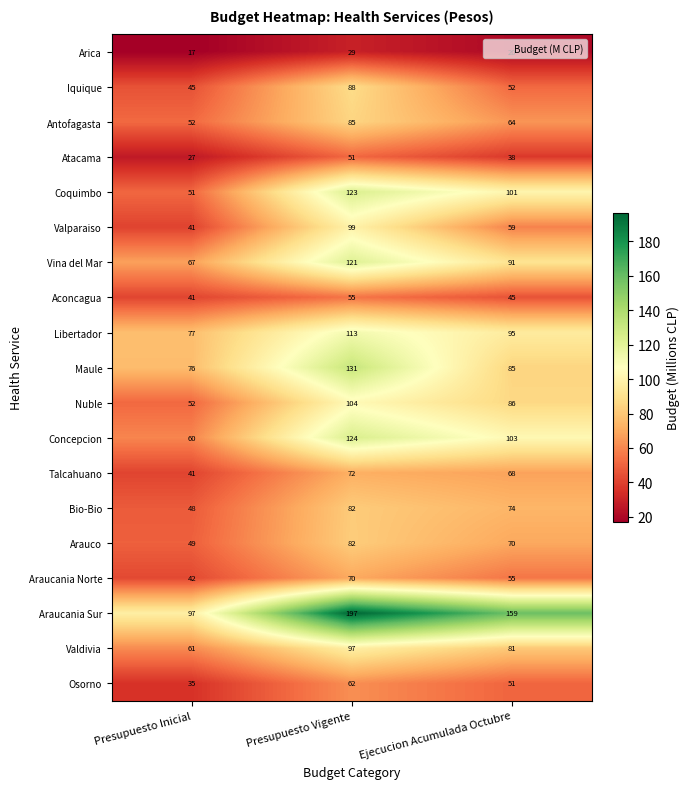

How many data points does each series have?

3